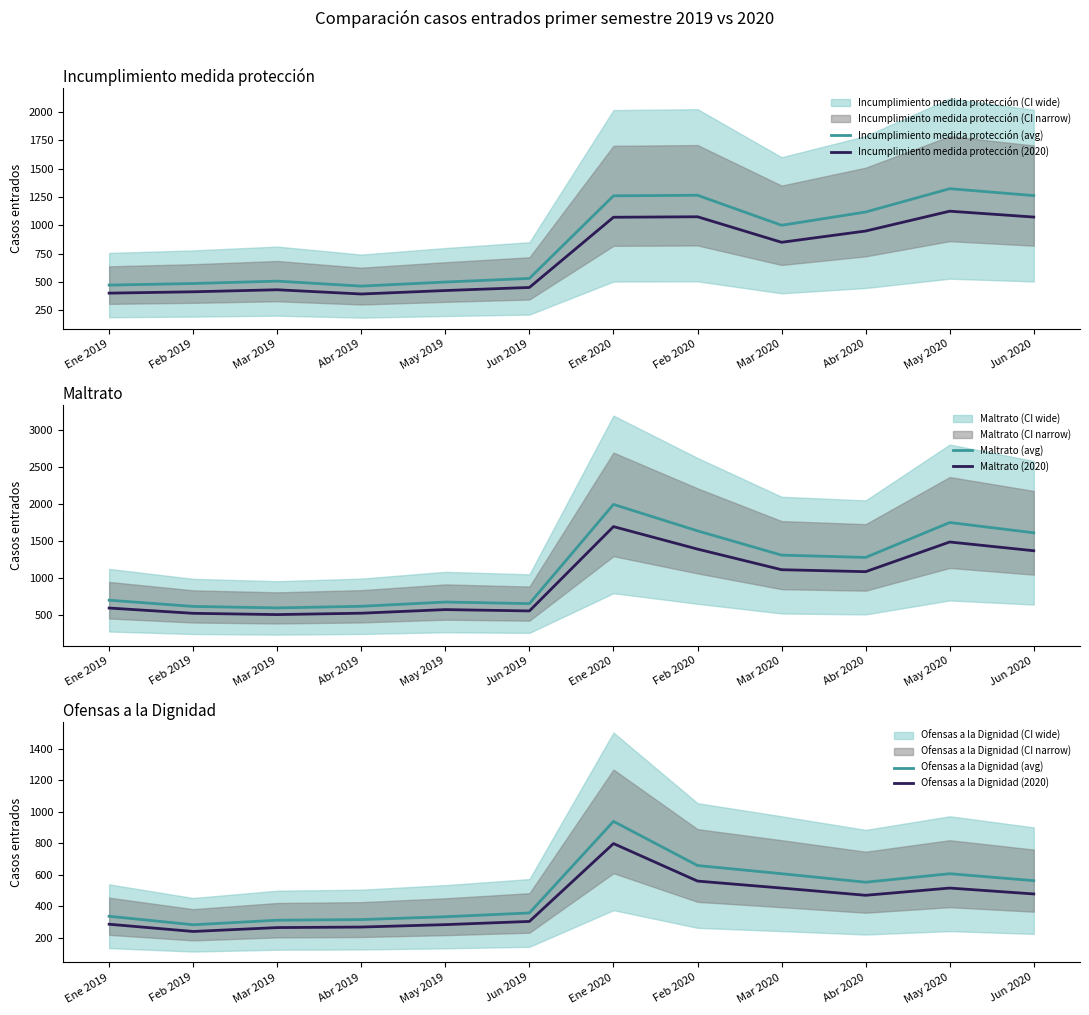

What is the sum of the Incumplimiento medida protección (avg) values at Abr 2019 and Ene 2020?

1725.0